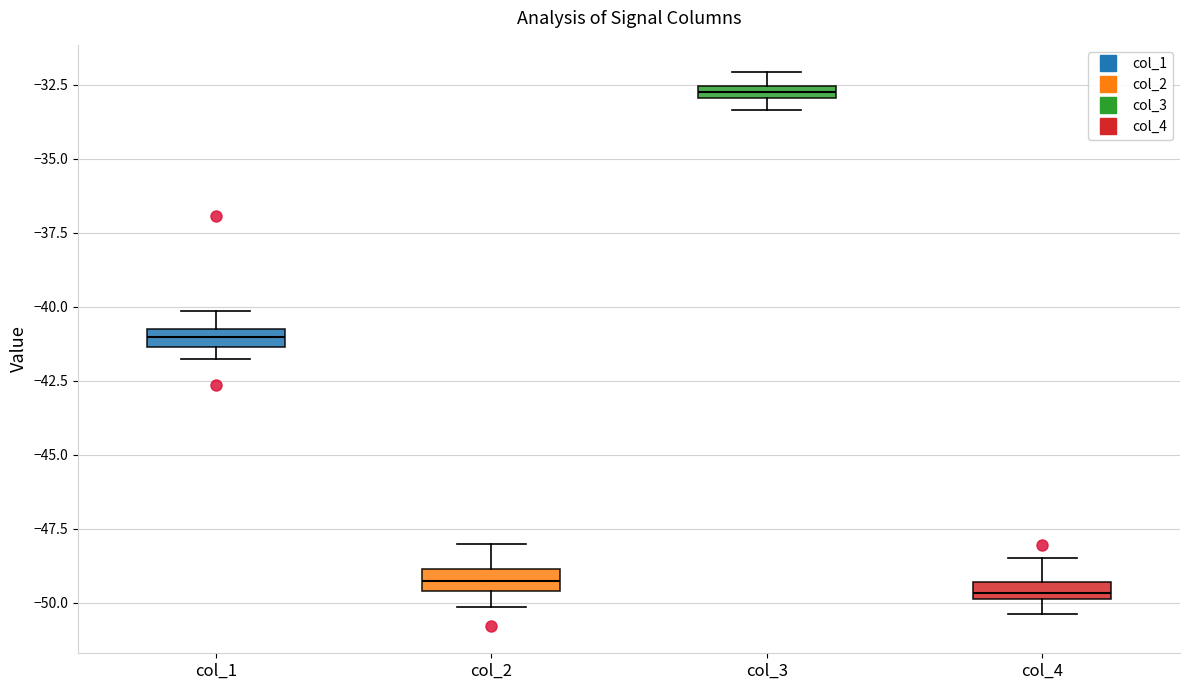

Where does the upper whisker of the box for col_2 end on the y-axis? The values are not printed on the chart, so give them approximately, as read against the axis.

-48.0